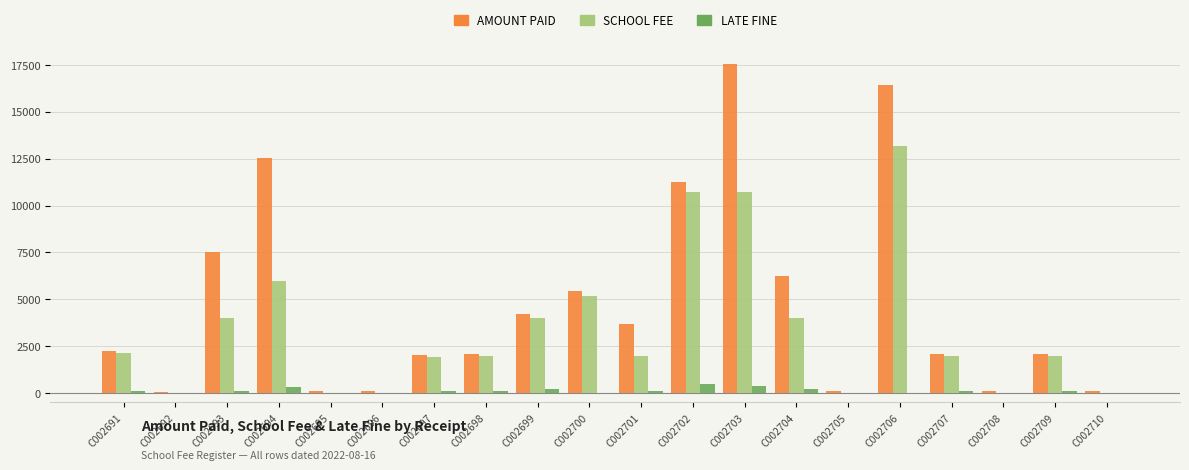

Between C002696 and C002702, which series saw the biggest shift?

AMOUNT PAID